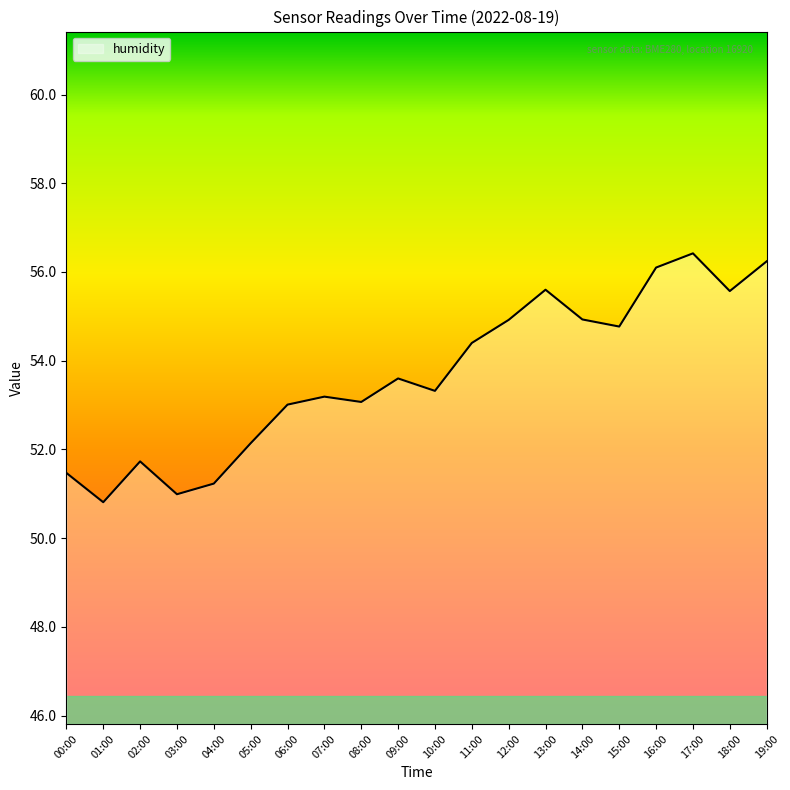

Is it true that the value at 18:00 is 22.0?

False